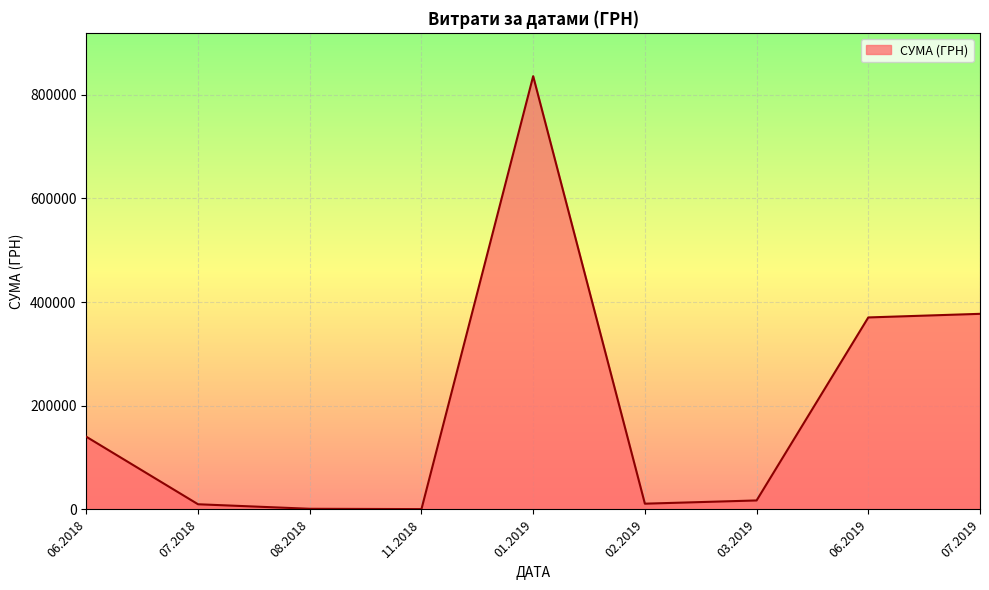

What is the difference between the maximum and minimum values?

834870.4